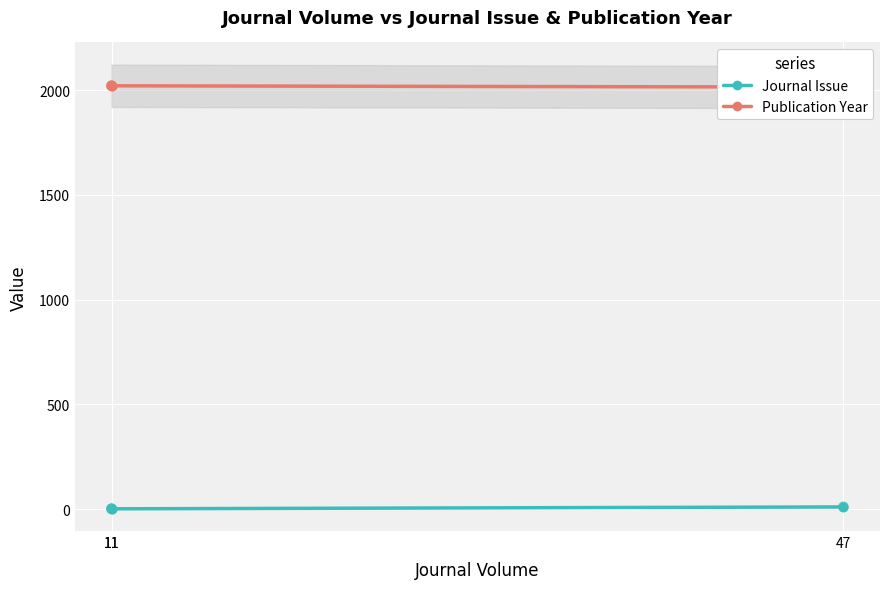

What are all the series names shown in the legend?

Journal Issue, Publication Year